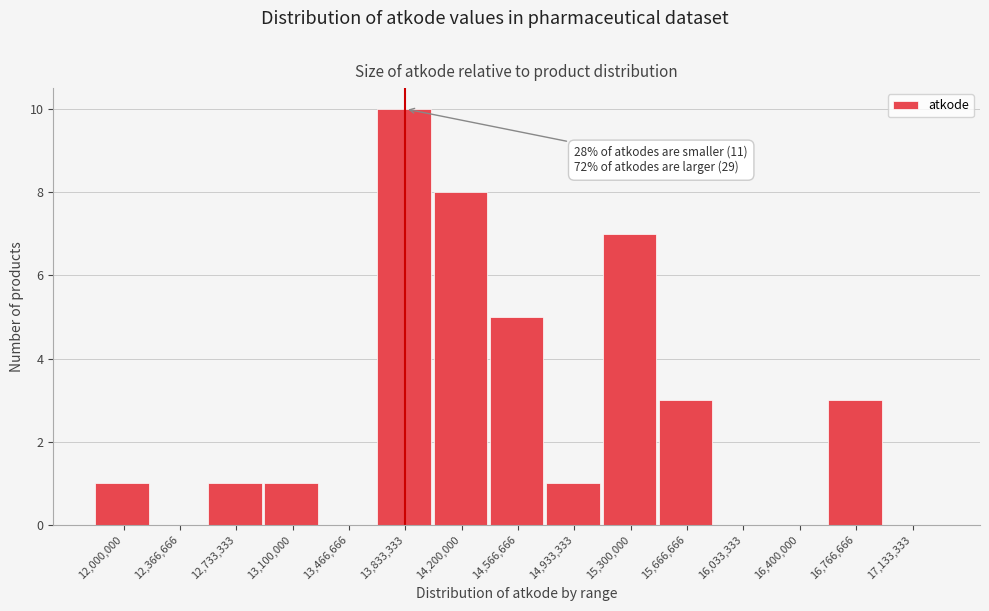

Reading right to left, what are all the values shown in this chart?

17,133,333=0	16,766,666=3	16,400,000=0	16,033,333=0	15,666,666=3	15,300,000=7	14,933,333=1	14,566,666=5	14,200,000=8	13,833,333=10	13,466,666=0	13,100,000=1	12,733,333=1	12,366,666=0	12,000,000=1